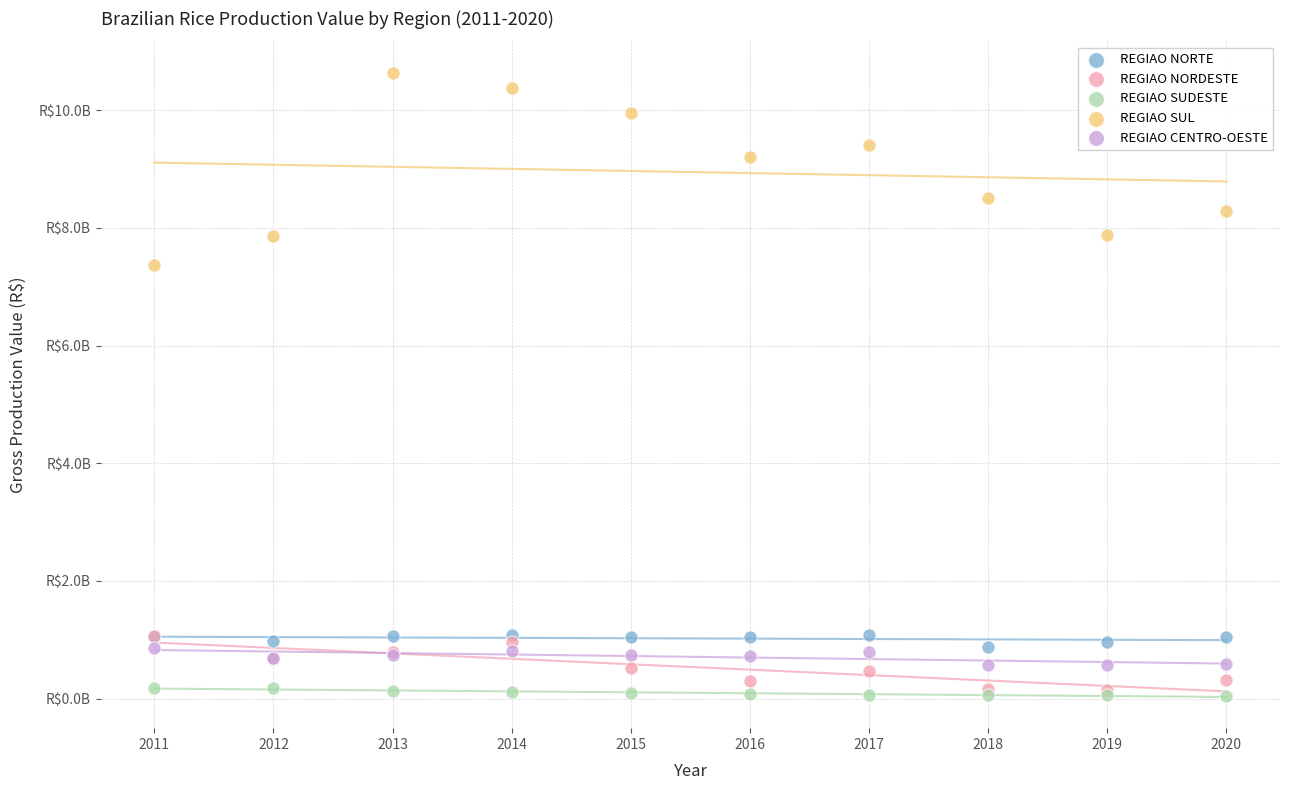

What are all the series names shown in the legend?

REGIAO NORTE, REGIAO NORDESTE, REGIAO SUDESTE, REGIAO SUL, REGIAO CENTRO-OESTE